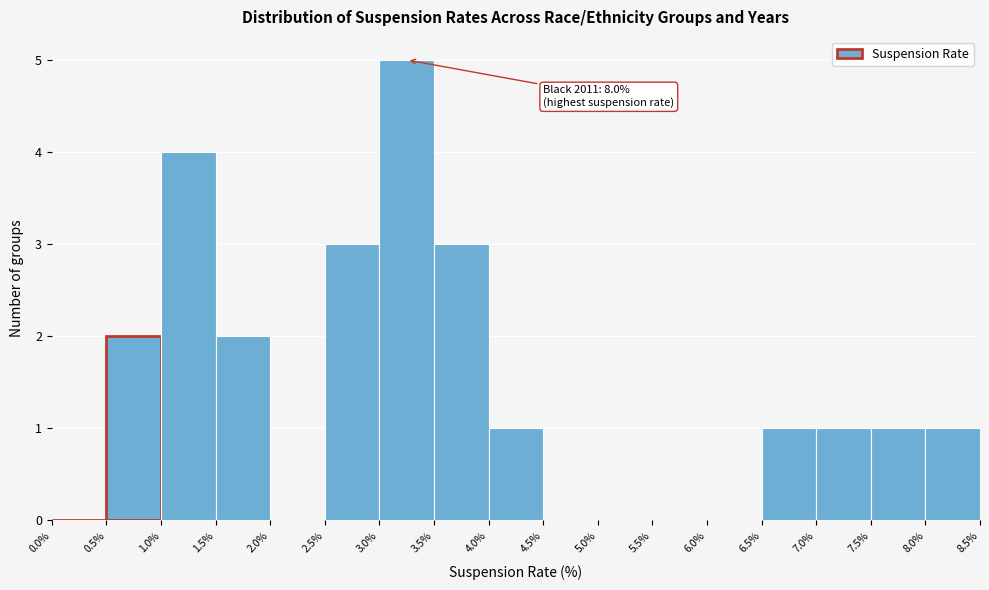

Over which range of the x-axis is the bar tallest?

3.0% to 3.5%